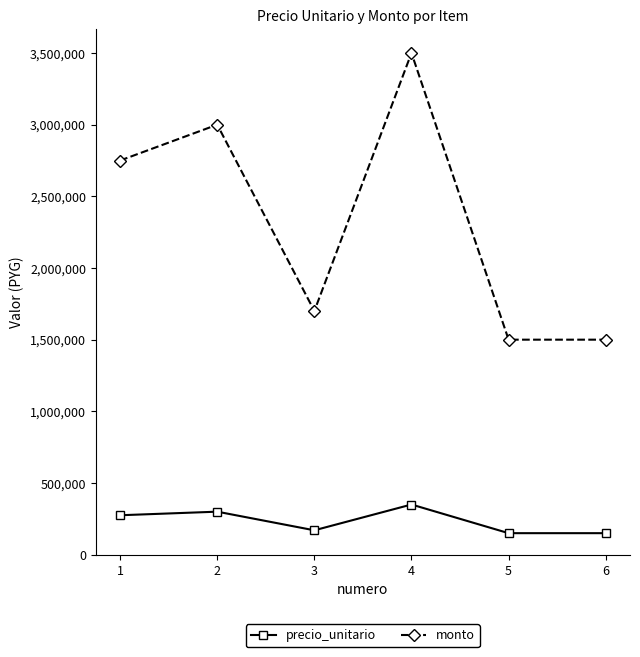

True or false: monto and precio_unitario intersect in this chart.

False